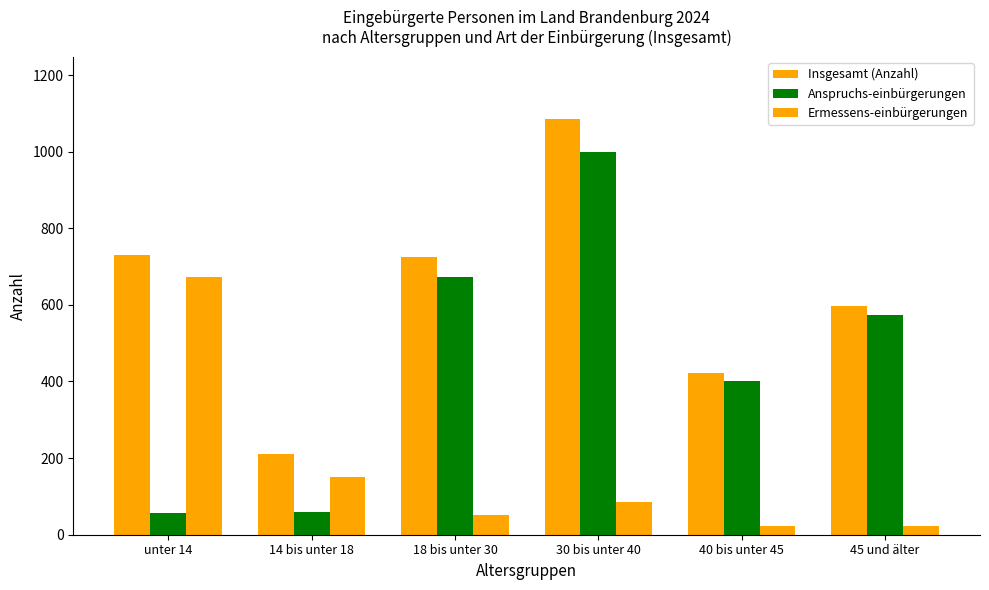

How many bars are there in total?

18